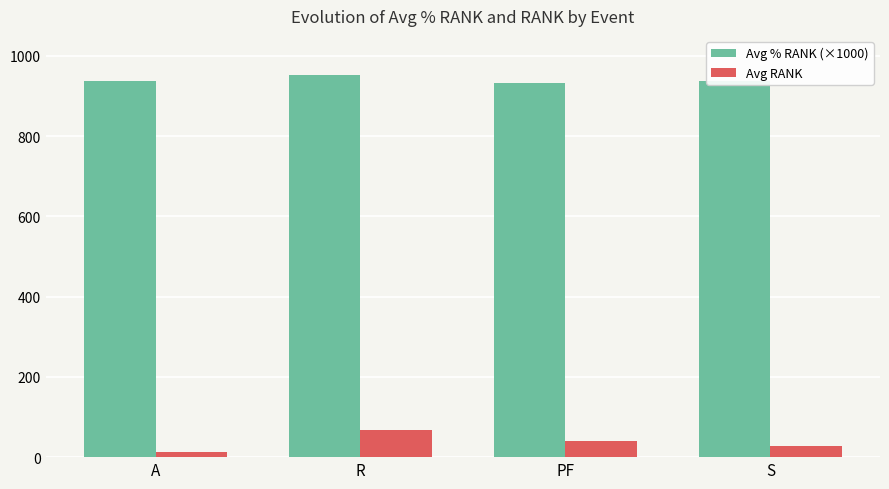

What is the sum of the Avg RANK values at PF and S?

66.2